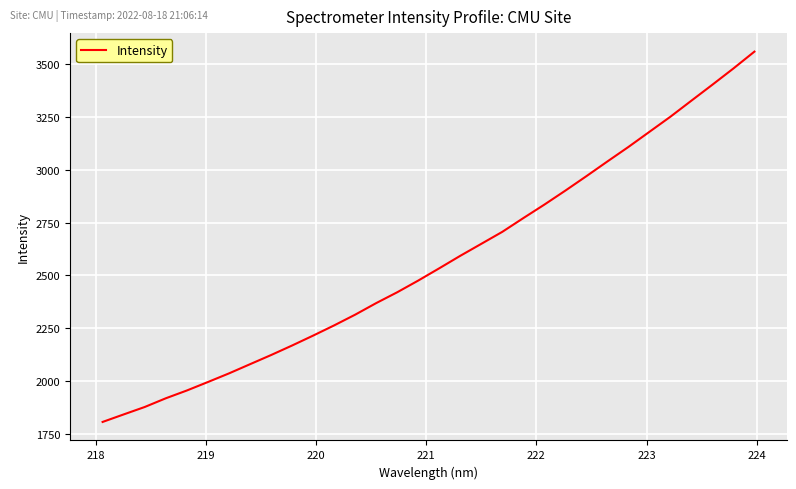

What is the greatest value displayed?

3558.5